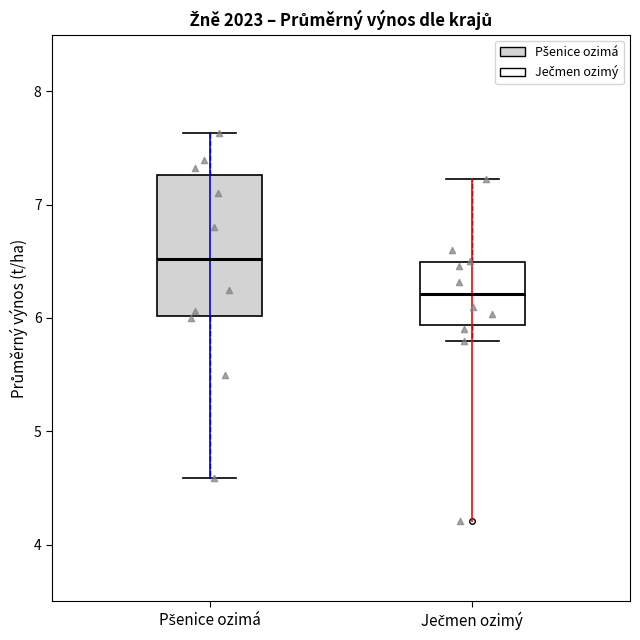

Reading left to right, read every box against the y-axis: the position of its median line, the range the box covers, and the ends of its whiskers. The values are not printed on the chart, so give them approximately, as read against the axis.

Pšenice ozimá: median 6.5, box 6.0 to 7.3, whiskers 4.6 to 7.6
Ječmen ozimý: median 6.2, box 5.9 to 6.5, whiskers 5.8 to 7.2